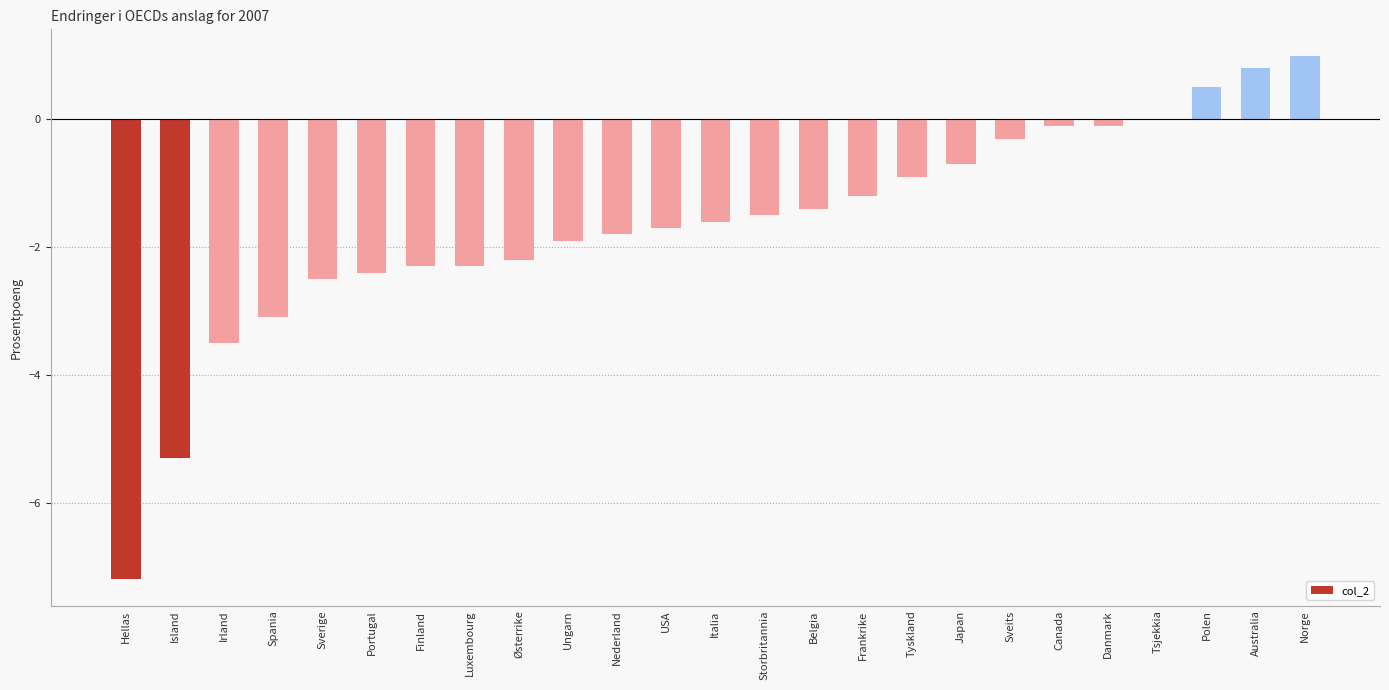

Are the bars horizontal?

No